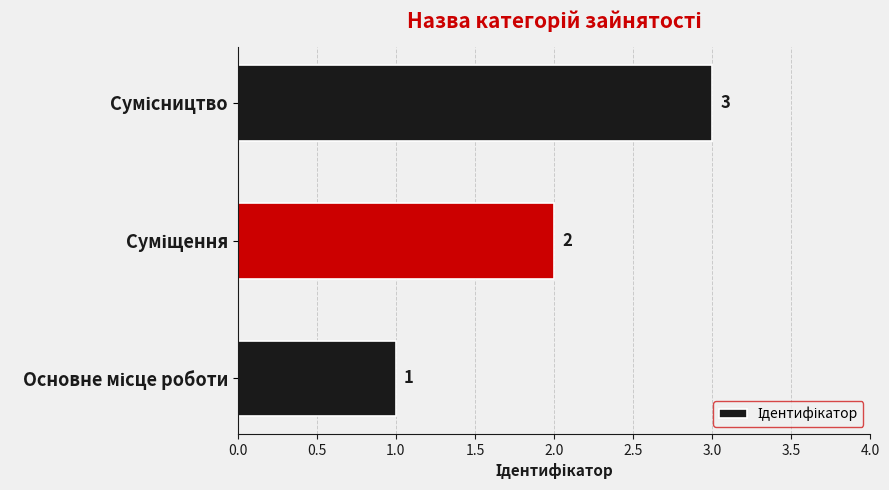

What is the maximum value shown in the chart?

3